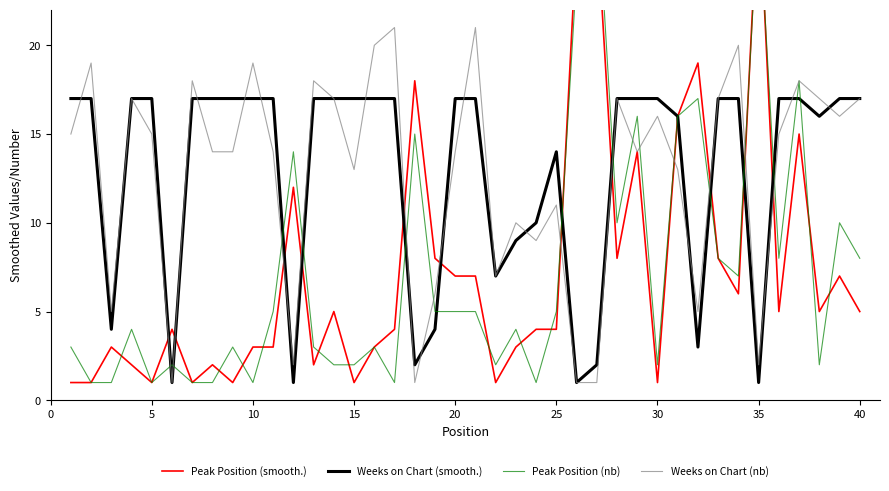

What are all the series names shown in the legend?

Peak Position (smooth.), Weeks on Chart (smooth.), Peak Position (nb), Weeks on Chart (nb)